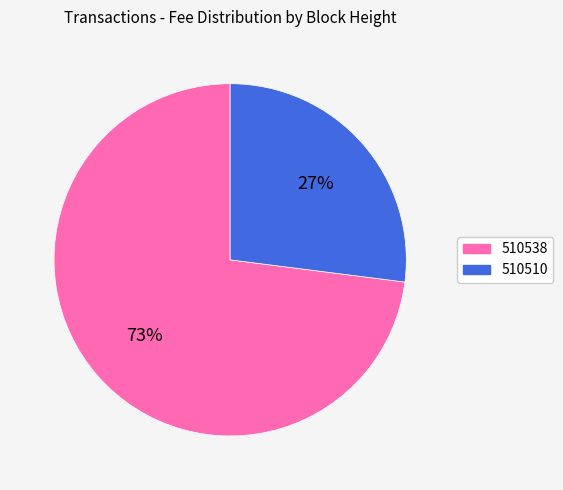

Is there a majority slice in this chart?

Yes